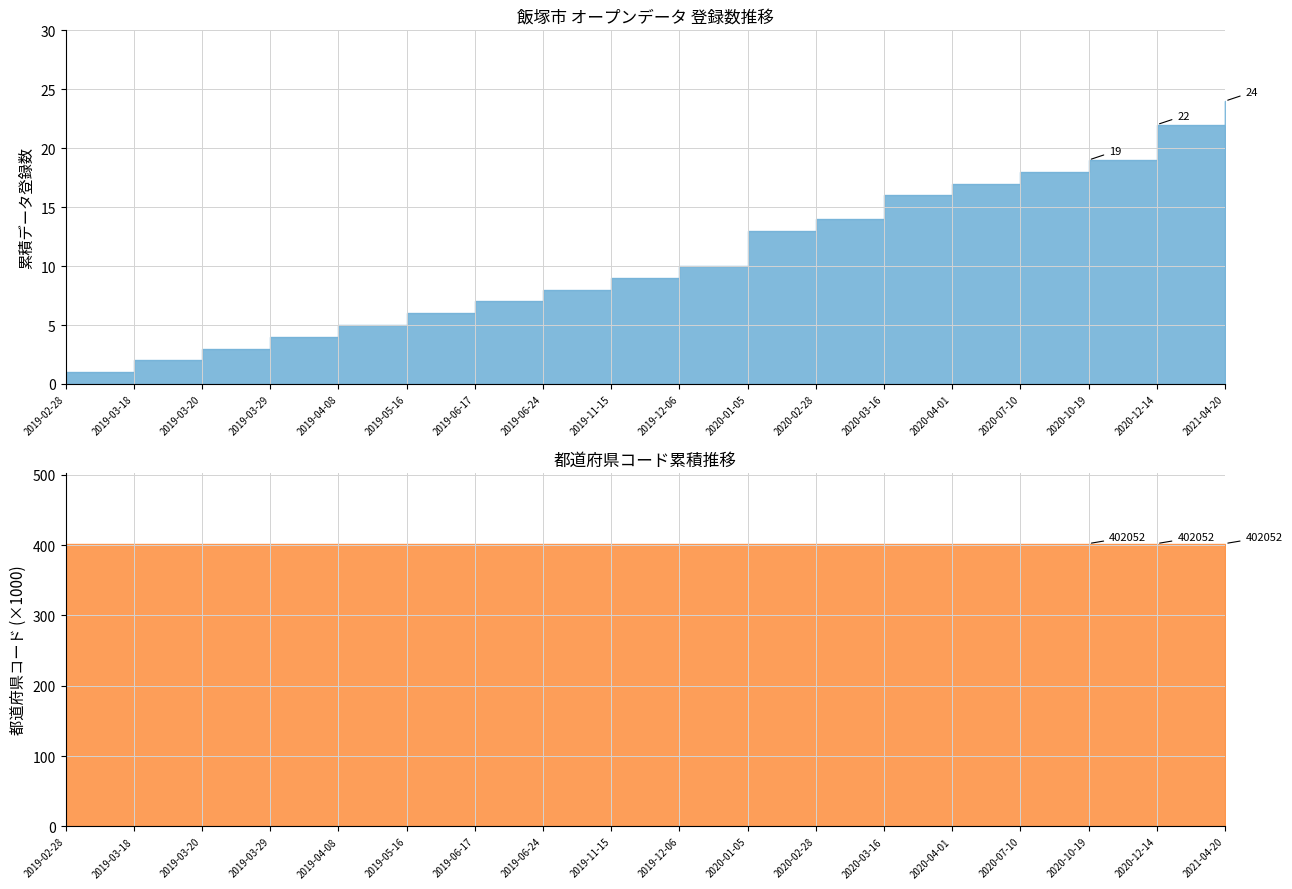

What is the value of the 累積データ数 point at the 1st from the left?

1